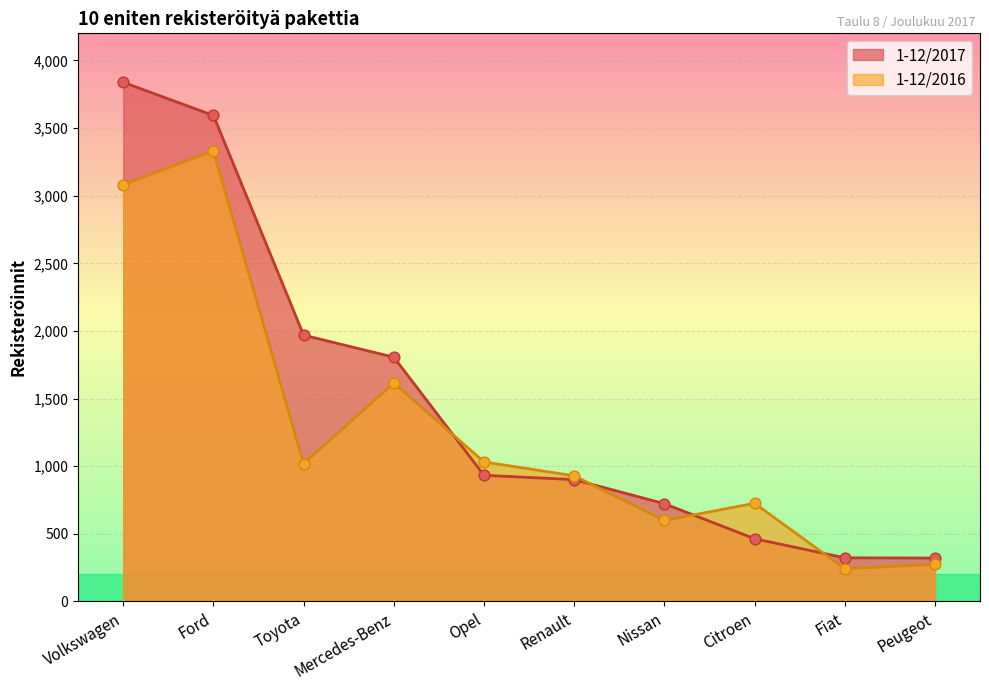

At how many categories does at least one series exceed 885?

6